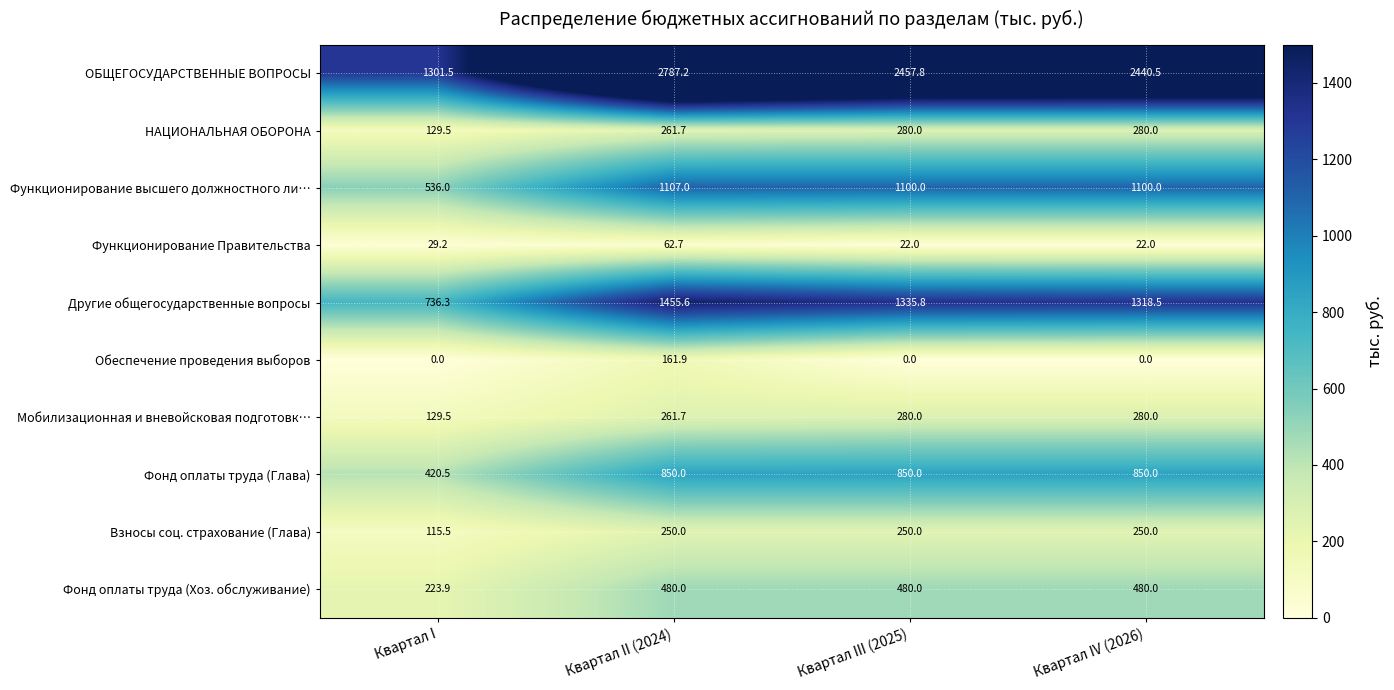

At how many categories does at least one series exceed 85?

4